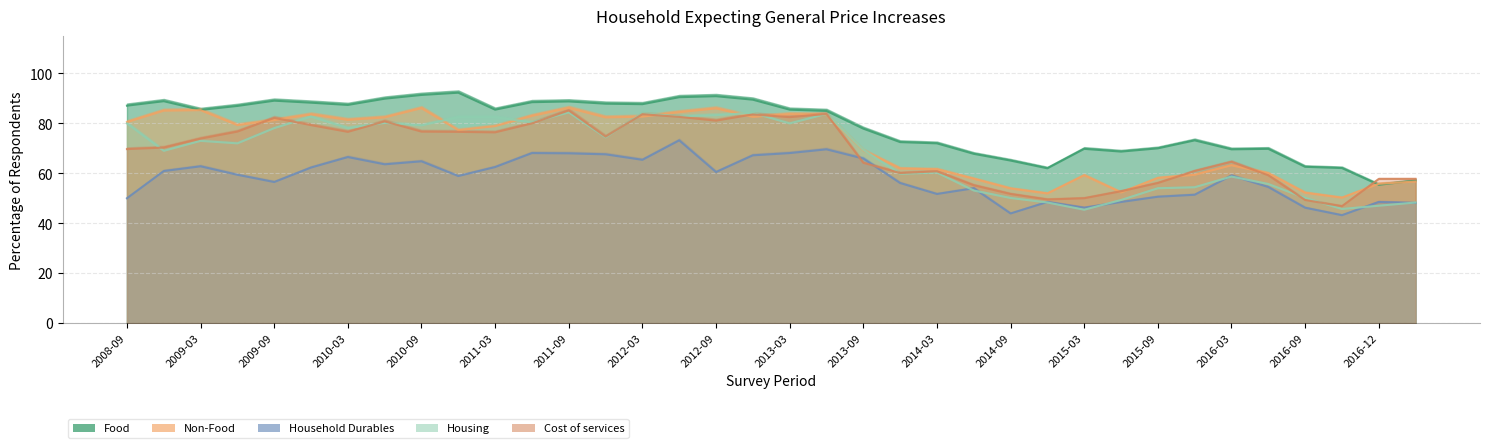

Reading right to left, extract all data points from this chart.

Food: 2017-03=57.1	2016-12=55.4	2016-11=62.1	2016-09=62.6	2016-06=69.8	2016-03=69.6	2015-12=73.2	2015-09=70.0	2015-06=68.7	2015-03=69.8	2014-12=62.0	2014-09=65.1	2014-06=67.8	2014-03=72.0	2013-12=72.5	2013-09=77.9	2013-06=85.0	2013-03=85.5	2012-12=89.5	2012-09=90.9	2012-06=90.5	2012-03=87.7	2011-12=87.9	2011-09=88.8	2011-06=88.5	2011-03=85.5	2010-12=92.3	2010-09=91.4	2010-06=89.9	2010-03=87.4	2009-12=88.3	2009-09=89.1	2009-06=87.0	2009-03=85.4	2008-12=88.9	2008-09=87.1
Non-Food: 2017-03=56.7	2016-12=55.8	2016-11=50.2	2016-09=52.2	2016-06=60.0	2016-03=63.2	2015-12=59.4	2015-09=58.1	2015-06=52.3	2015-03=59.2	2014-12=51.9	2014-09=53.9	2014-06=57.8	2014-03=61.6	2013-12=61.9	2013-09=69.2	2013-06=83.5	2013-03=83.7	2012-12=82.6	2012-09=86.0	2012-06=84.5	2012-03=82.7	2011-12=82.4	2011-09=86.2	2011-06=83.0	2011-03=78.9	2010-12=77.3	2010-09=86.1	2010-06=82.4	2010-03=81.4	2009-12=83.6	2009-09=81.3	2009-06=79.3	2009-03=85.3	2008-12=85.1	2008-09=80.5
Household Durables: 2017-03=48.1	2016-12=48.5	2016-11=43.2	2016-09=46.2	2016-06=54.5	2016-03=59.1	2015-12=51.4	2015-09=50.6	2015-06=48.5	2015-03=46.2	2014-12=48.5	2014-09=43.9	2014-06=54.0	2014-03=51.7	2013-12=56.1	2013-09=65.9	2013-06=69.6	2013-03=68.1	2012-12=67.2	2012-09=60.5	2012-06=73.2	2012-03=65.4	2011-12=67.6	2011-09=68.0	2011-06=68.1	2011-03=62.5	2010-12=58.9	2010-09=64.8	2010-06=63.6	2010-03=66.5	2009-12=62.3	2009-09=56.5	2009-06=59.4	2009-03=62.8	2008-12=60.9	2008-09=50.0
Housing: 2017-03=48.3	2016-12=47.0	2016-11=45.7	2016-09=50.1	2016-06=55.7	2016-03=58.7	2015-12=54.4	2015-09=54.0	2015-06=49.3	2015-03=45.4	2014-12=48.3	2014-09=50.1	2014-06=53.1	2014-03=60.3	2013-12=59.8	2013-09=69.4	2013-06=83.8	2013-03=80.0	2012-12=84.2	2012-09=83.3	2012-06=82.8	2012-03=84.1	2011-12=74.4	2011-09=84.4	2011-06=80.4	2011-03=82.5	2010-12=82.5	2010-09=79.2	2010-06=80.2	2010-03=78.1	2009-12=82.7	2009-09=78.1	2009-06=72.0	2009-03=73.0	2008-12=69.0	2008-09=80.0
Cost of services: 2017-03=57.7	2016-12=57.7	2016-11=46.8	2016-09=49.3	2016-06=59.2	2016-03=64.6	2015-12=60.9	2015-09=56.1	2015-06=52.8	2015-03=50.0	2014-12=49.5	2014-09=51.7	2014-06=55.2	2014-03=60.8	2013-12=60.1	2013-09=64.2	2013-06=83.8	2013-03=82.5	2012-12=83.6	2012-09=81.1	2012-06=82.6	2012-03=83.7	2011-12=74.7	2011-09=85.2	2011-06=80.0	2011-03=76.4	2010-12=76.6	2010-09=76.7	2010-06=80.8	2010-03=76.6	2009-12=79.3	2009-09=82.2	2009-06=76.7	2009-03=73.9	2008-12=70.3	2008-09=69.7